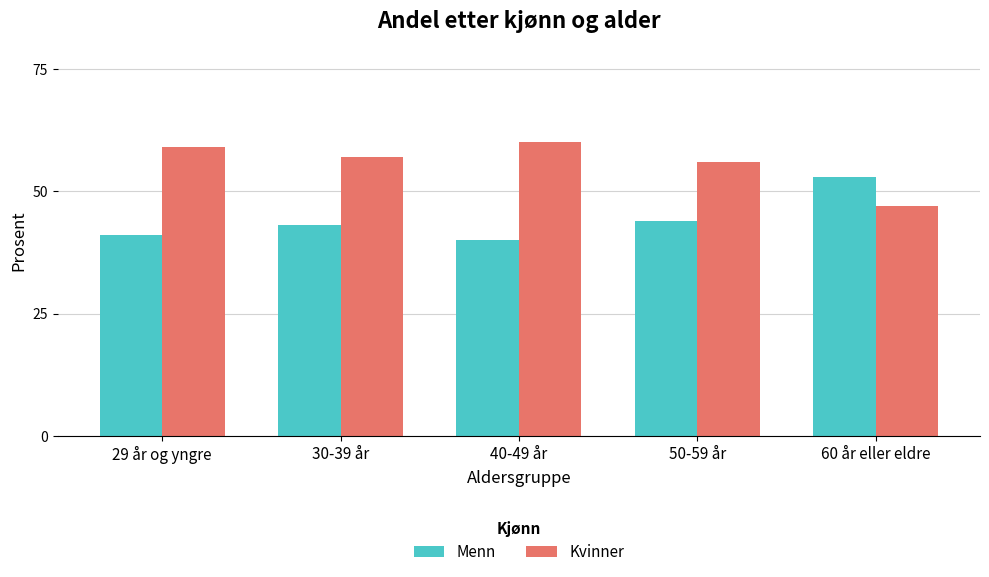

What is the label of the 4th bar from the right?

30-39 år